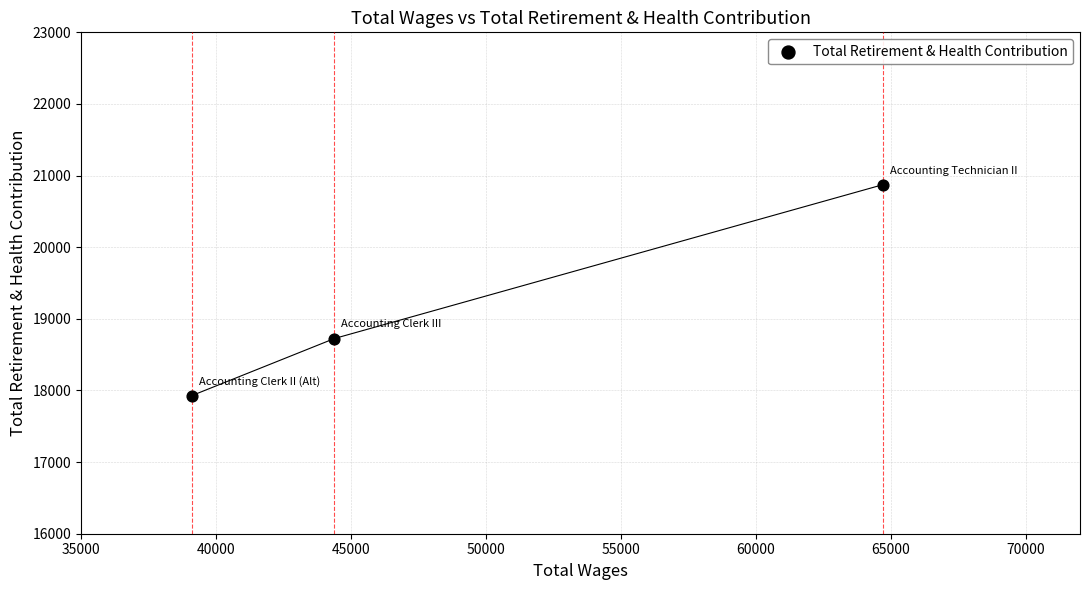

What Y value in the scatter plot is closest to 19400?

18725